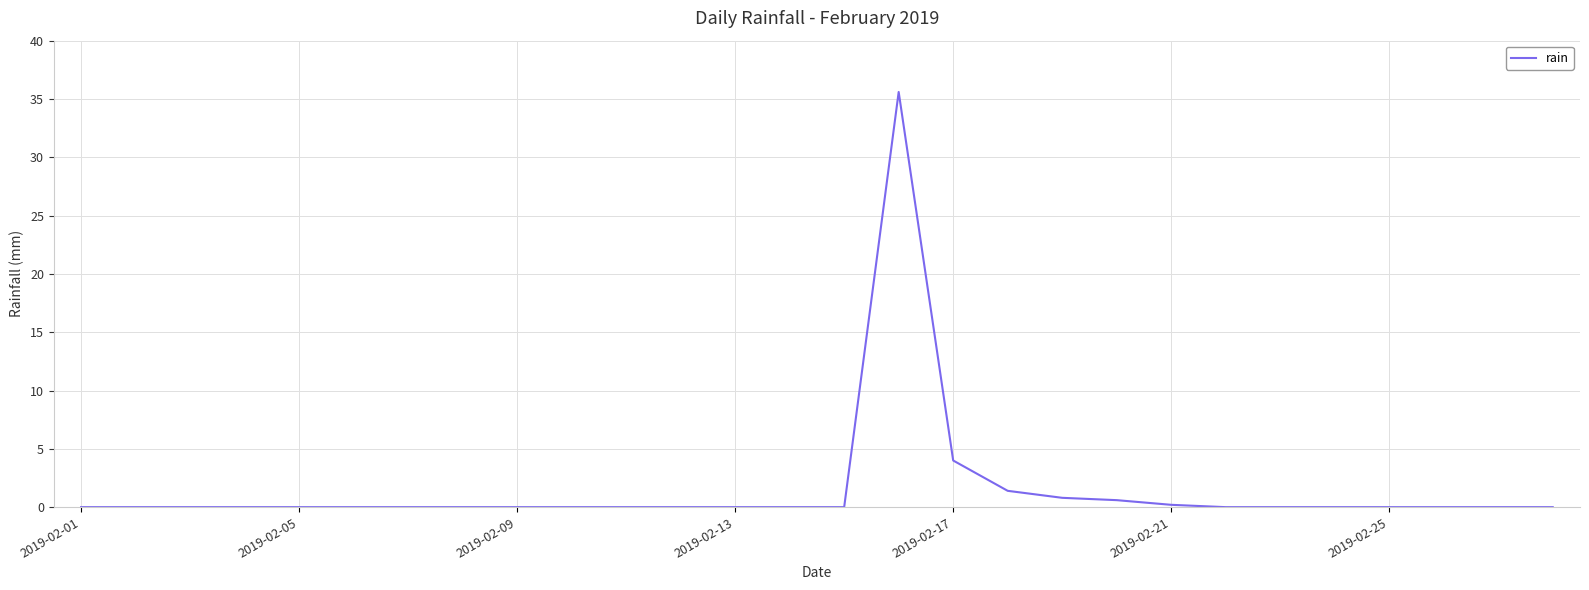

What is the difference between the maximum and minimum values?

35.6